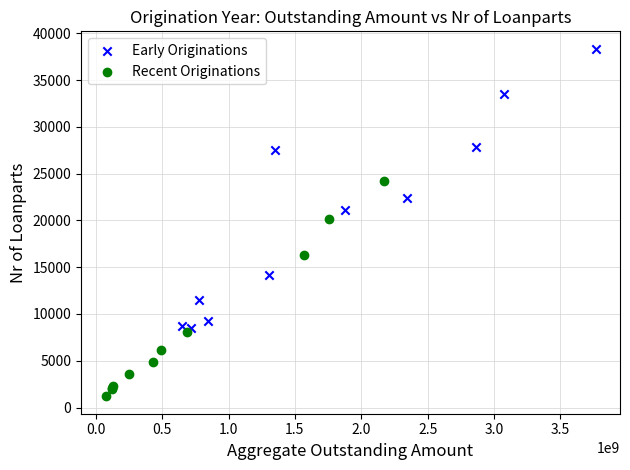

Which series contains the lowest Y value?

Recent Originations